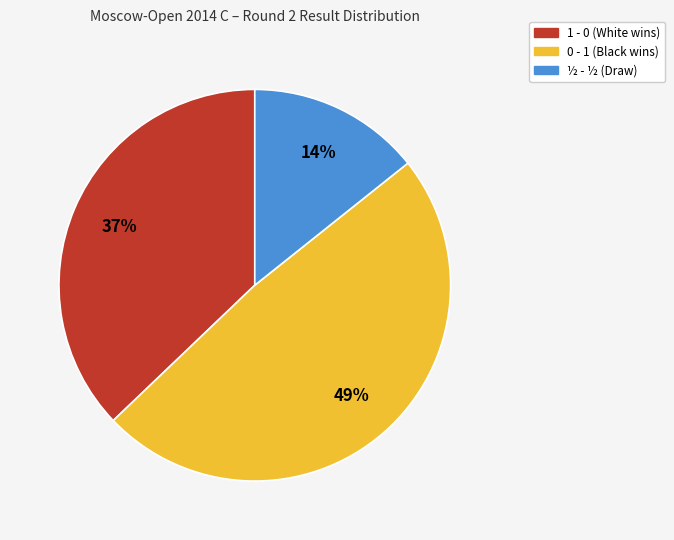

The ½ - ½ (Draw) slice represents 20% of the pie. True or false?

False